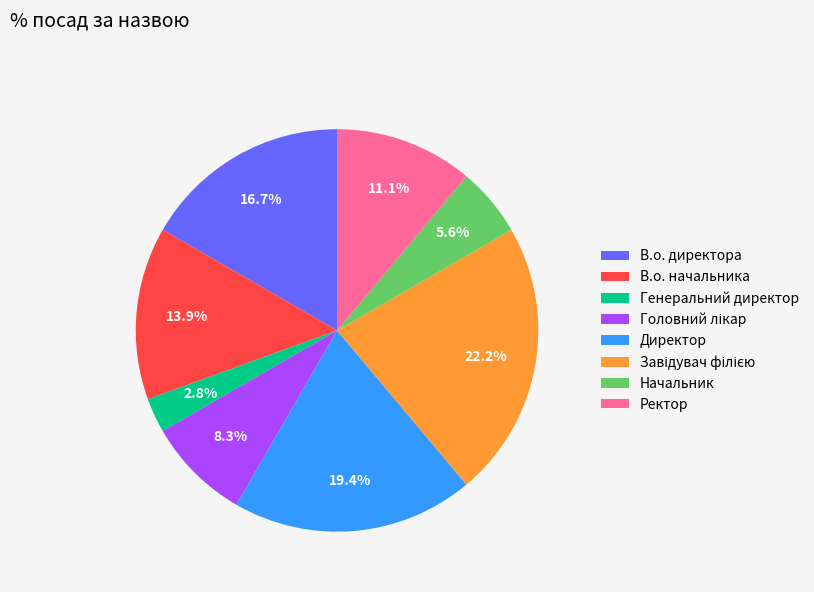

Do В.о. начальника and Начальник together represent more than half of the pie?

No